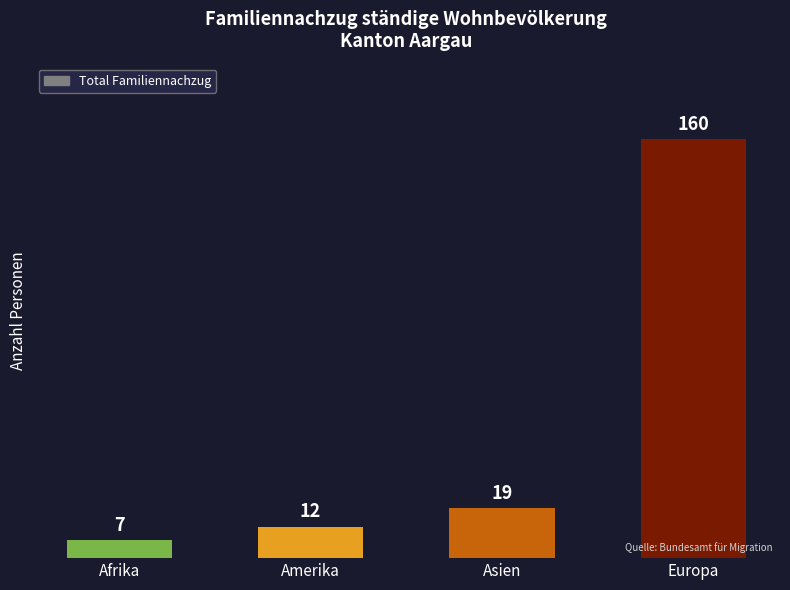

Where is the data nearest to the value 83?

Asien